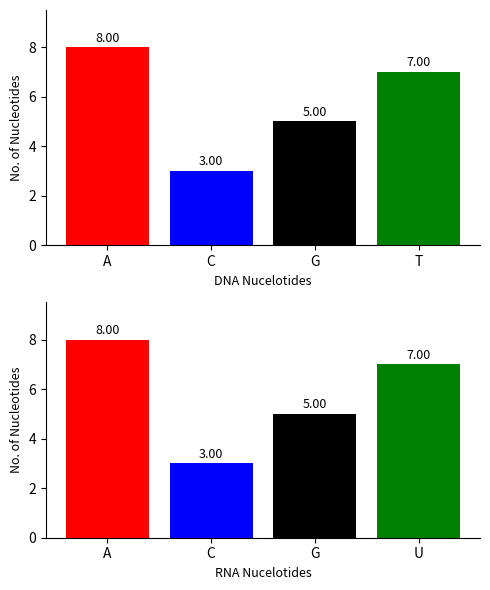

List the series in order of their peak value, lowest first.

DNA Nucleotides, RNA Nucleotides